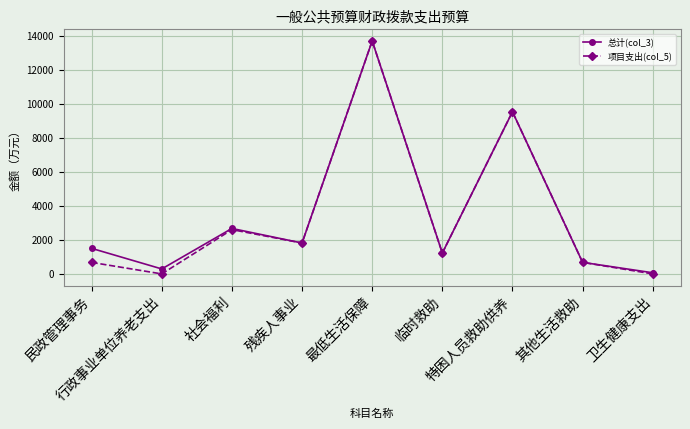

What position from the left is 最低生活保障?

5